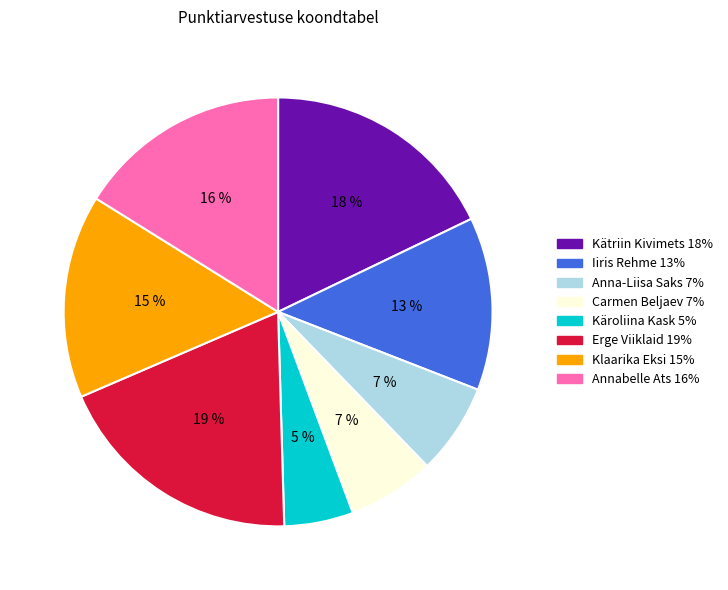

Which has a higher value, Erge Viiklaid or Kätriin Kivimets?

Erge Viiklaid